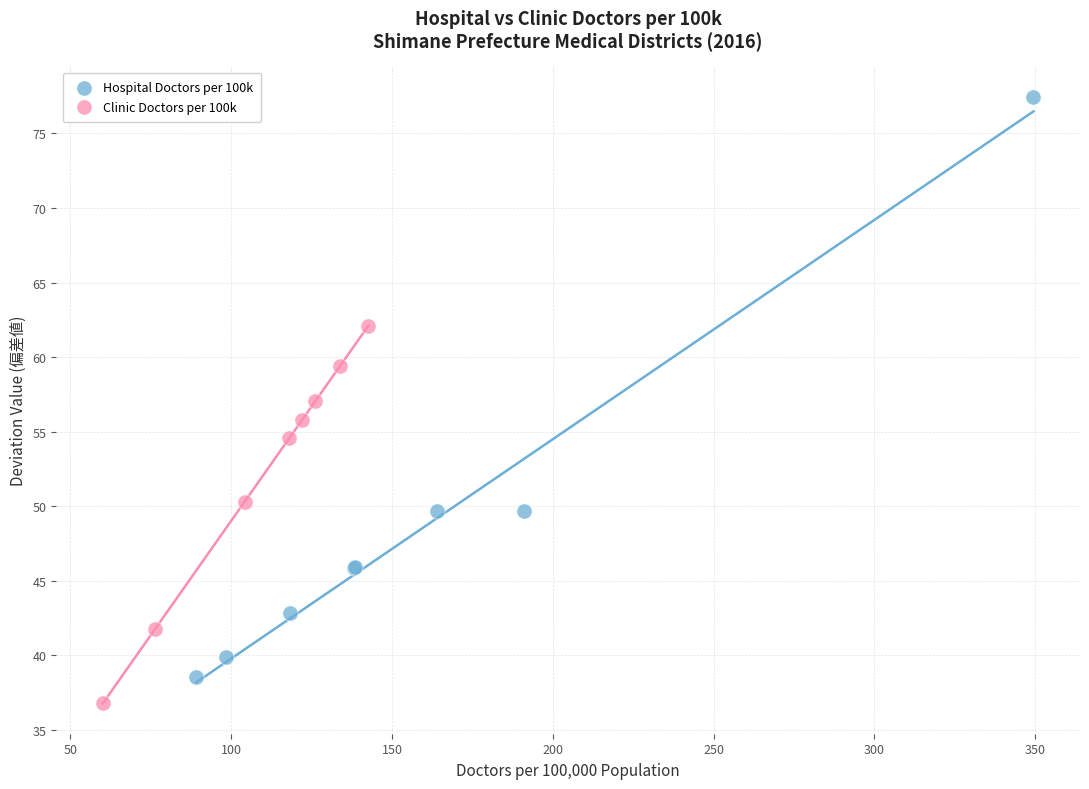

Which series contains the highest Y value?

Hospital Doctors per 100k